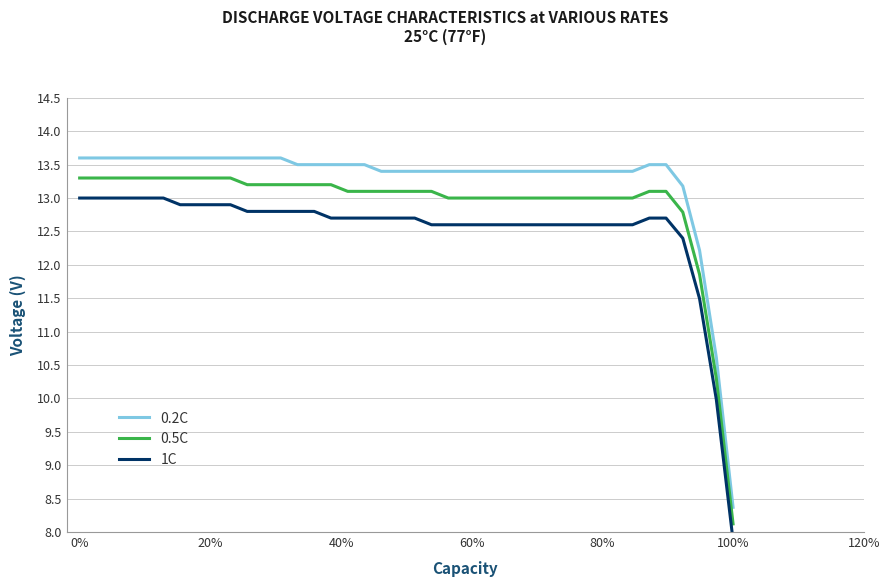

Which category has the lowest value in the 0.5C series?

100%